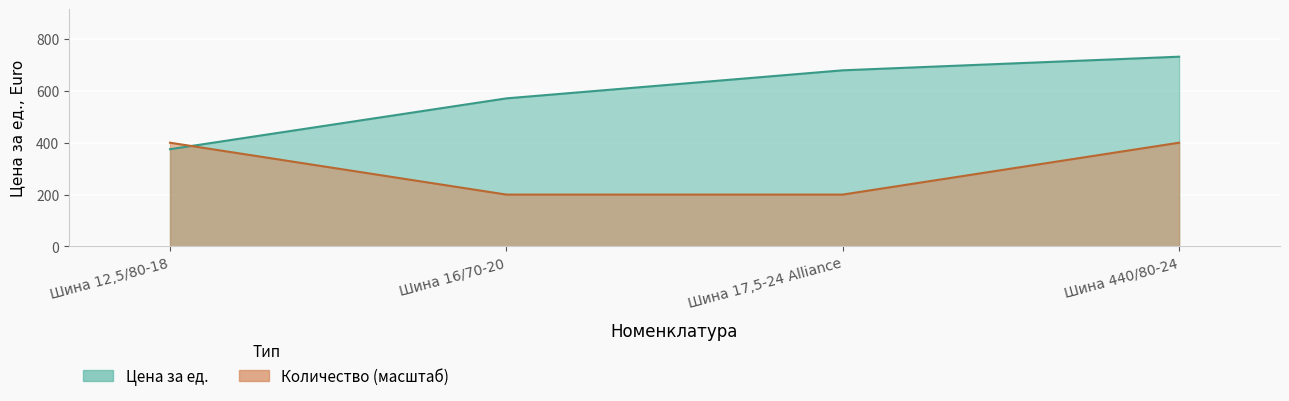

What is the smallest value displayed?

374.9